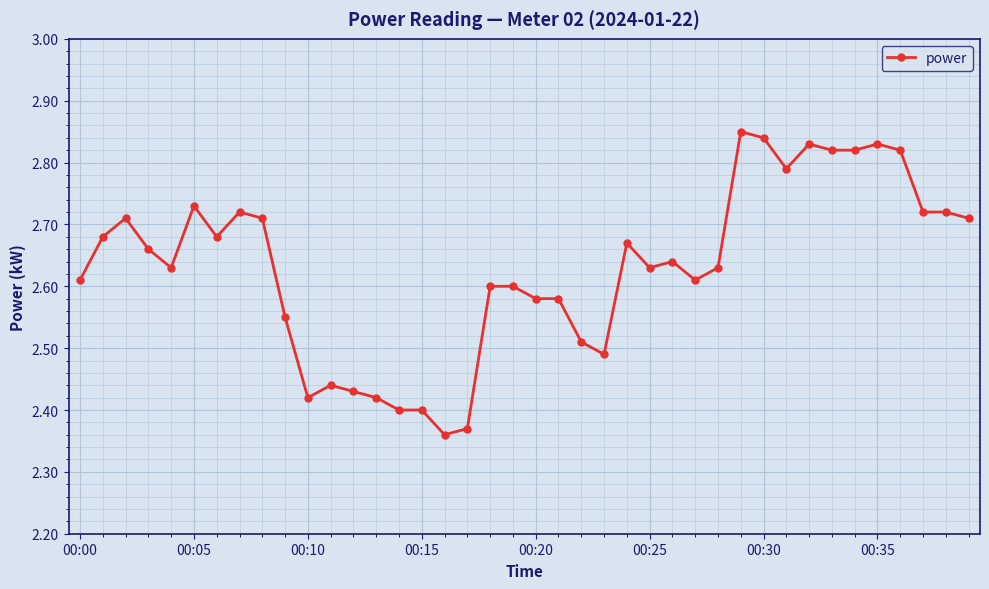

What is the difference between the maximum and minimum values?

0.5